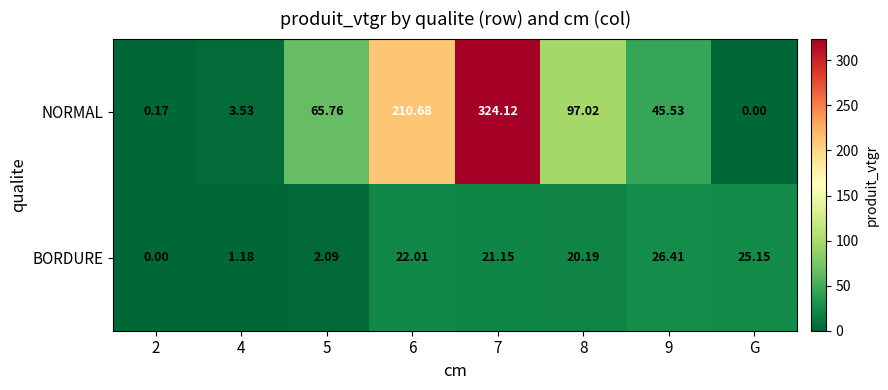

Rank the series by their average value, from lowest to highest.

BORDURE, NORMAL